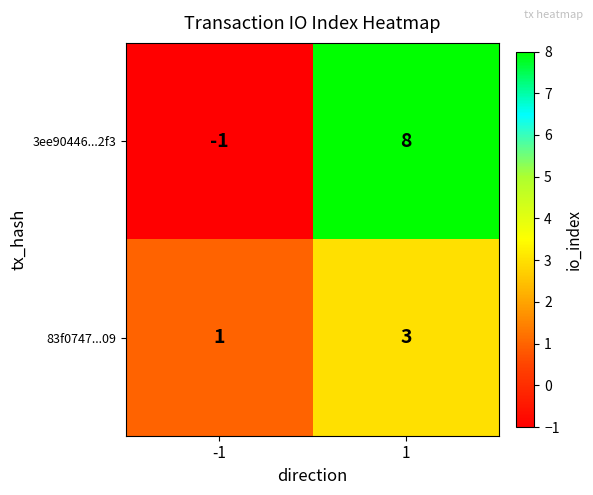

Which series has the largest total across all categories?

3ee90446...2f3